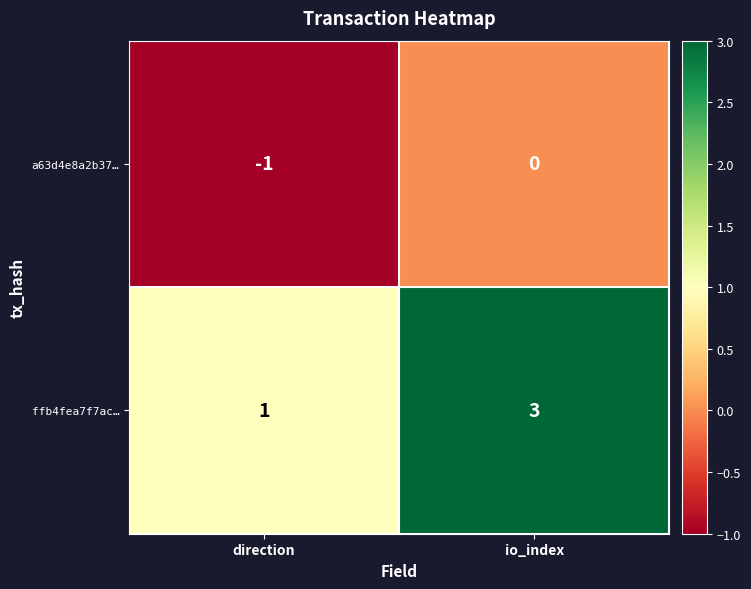

Which series changed the most between direction and io_index?

ffb4fea7f7ac…